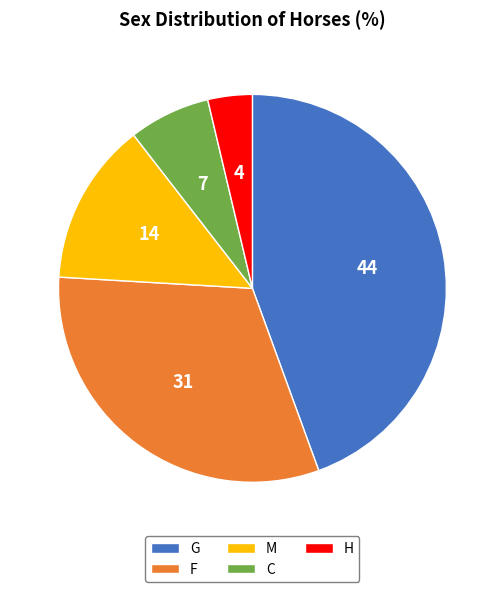

Is there any slice that represents more than half of the pie?

No